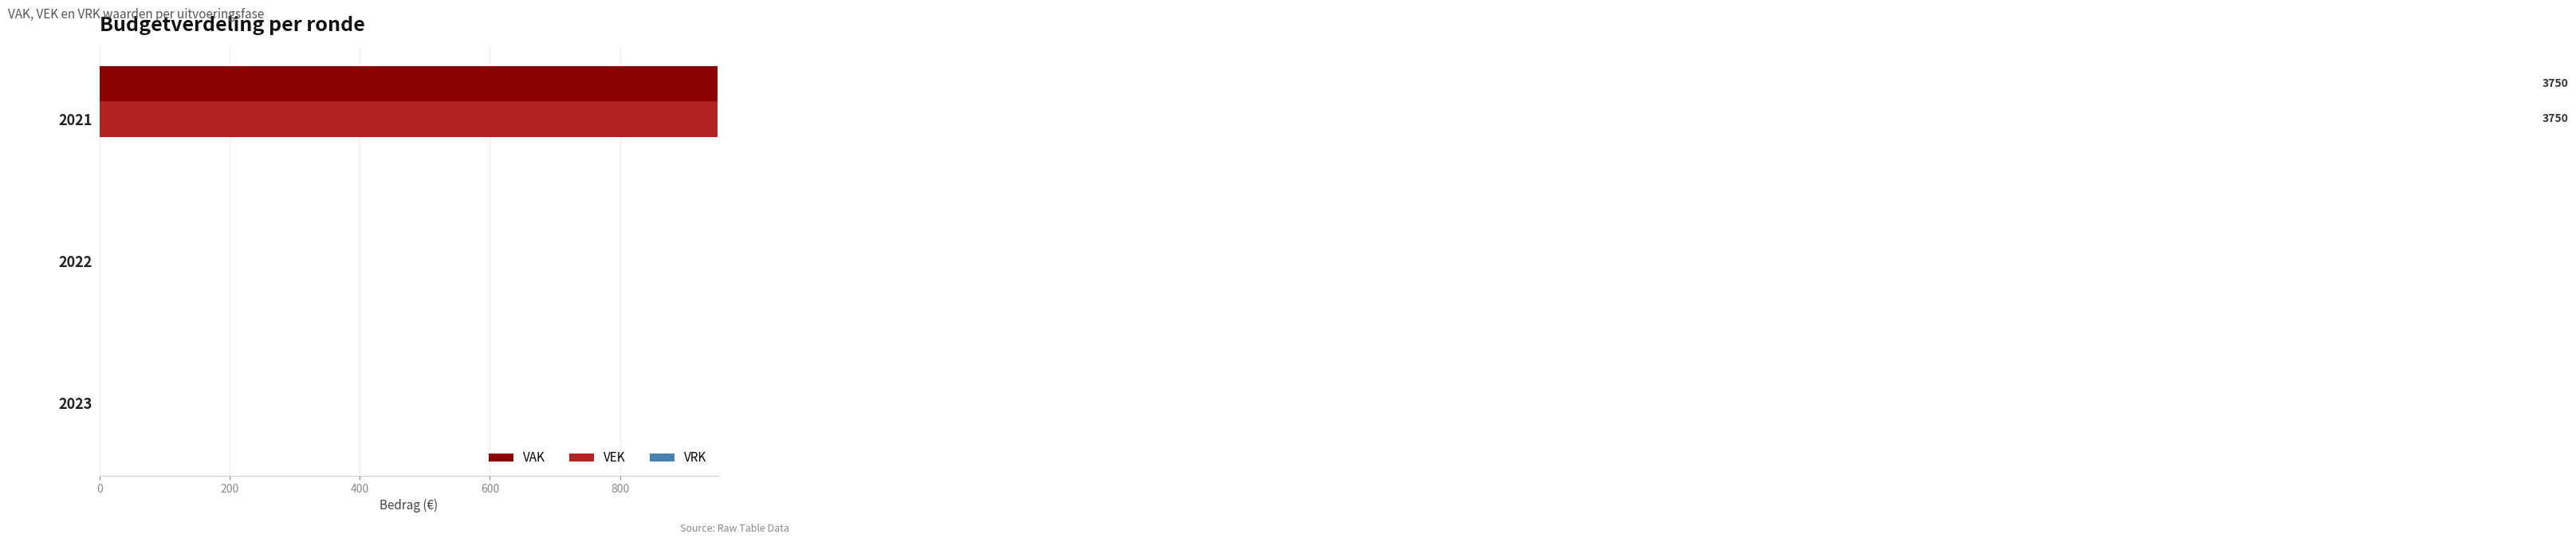

Which series has the largest total across all categories?

VAK